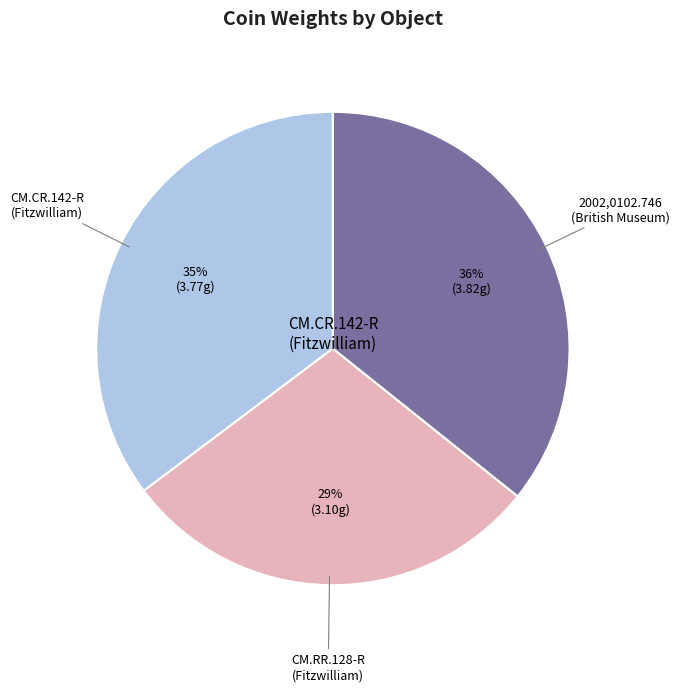

Is there a majority slice in this chart?

No